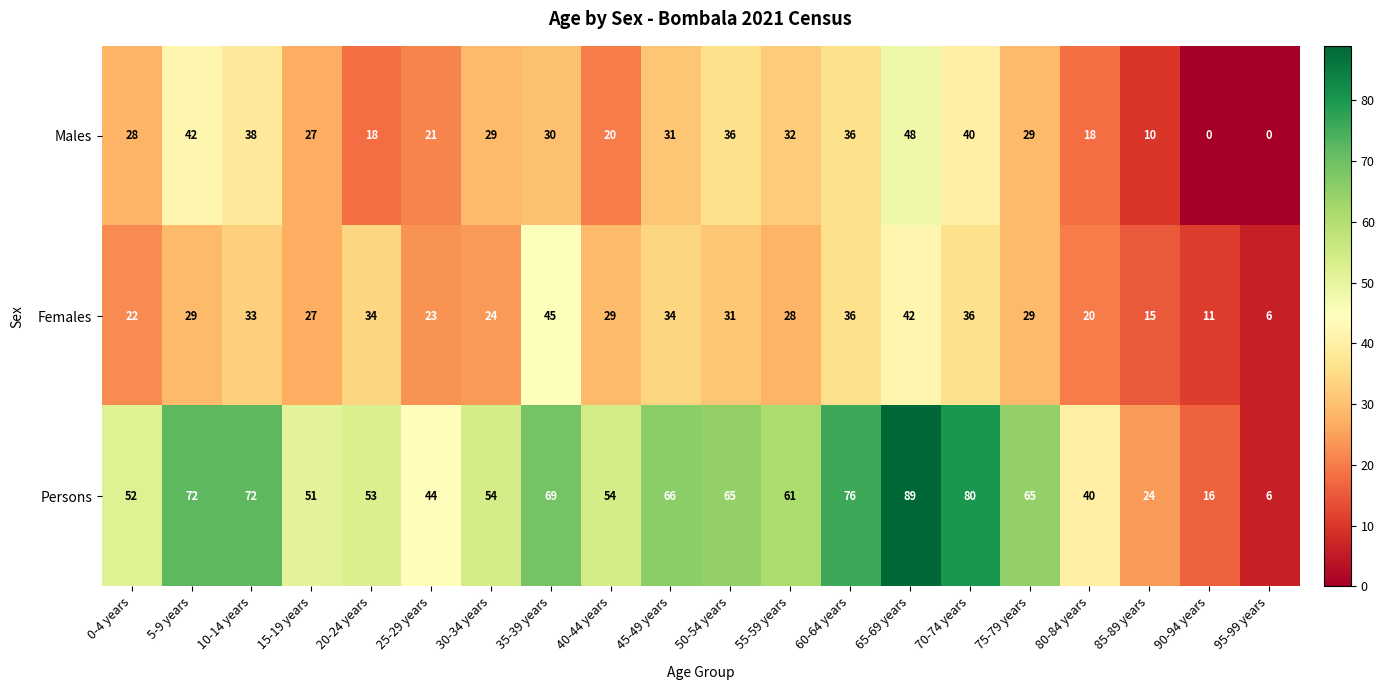

What is the difference between the Females values at 15-19 years and 50-54 years?

4